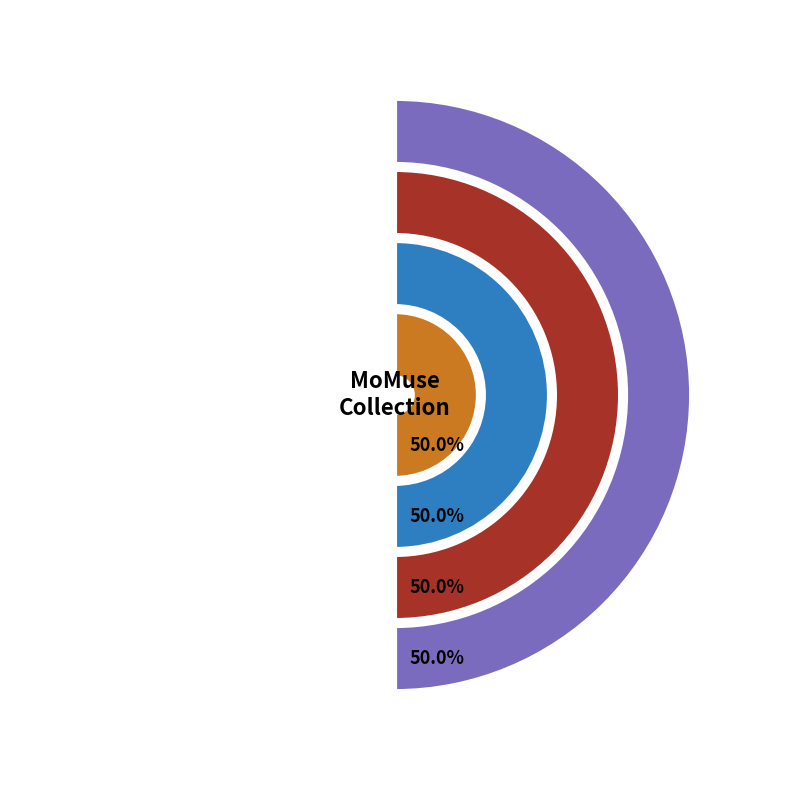

How many slices are in this pie chart?

2